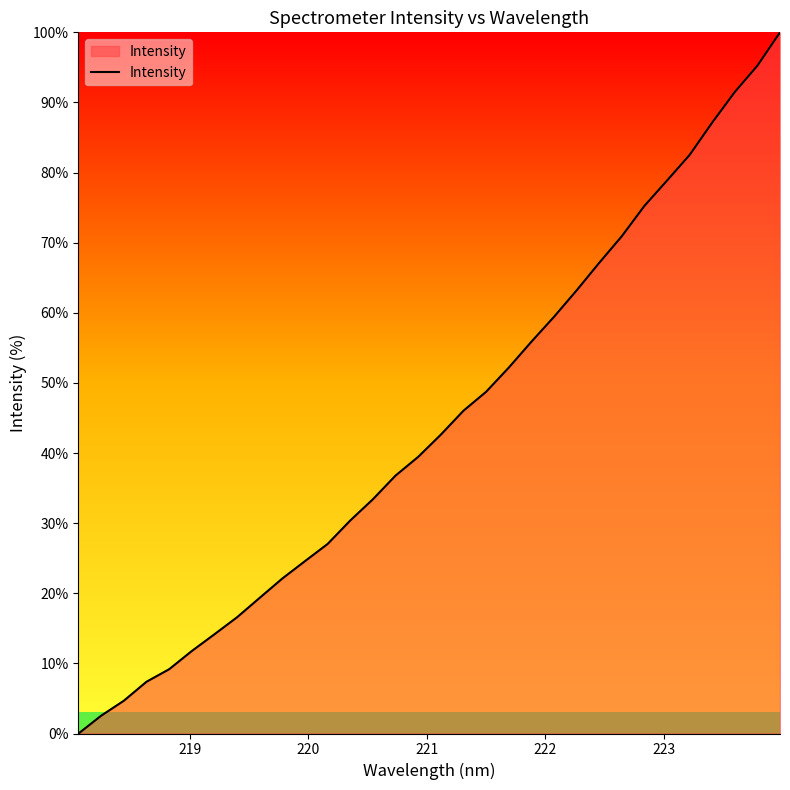

Does the chart have visible grid lines?

No